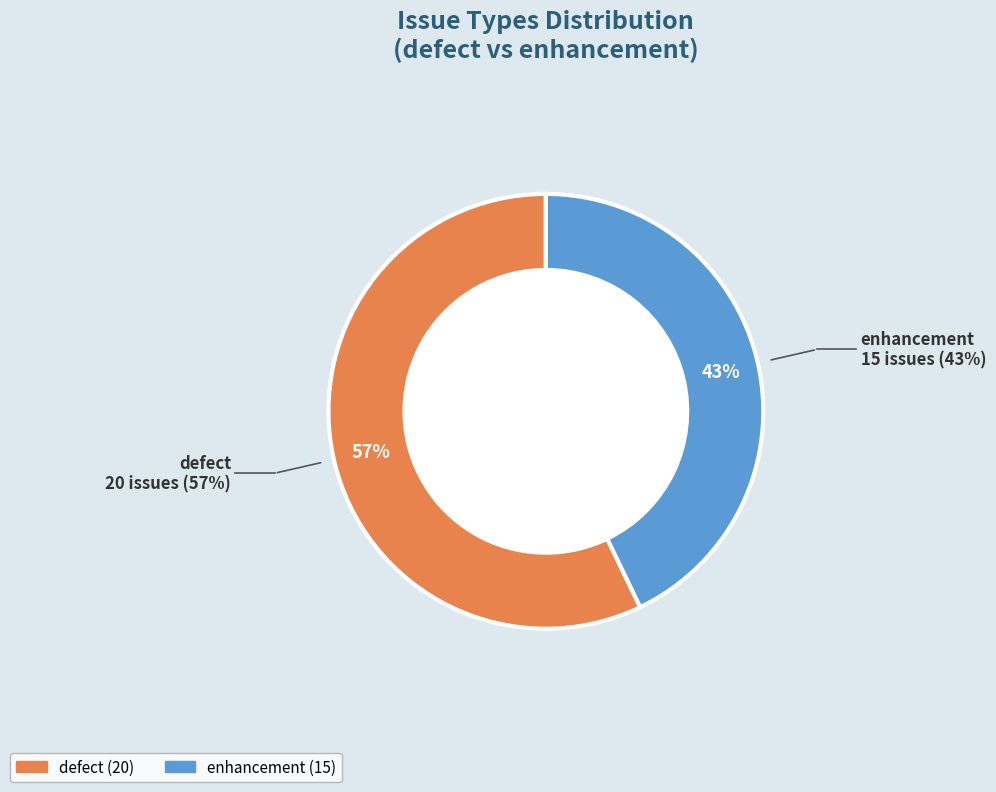

Is there any slice that represents more than half of the pie?

Yes